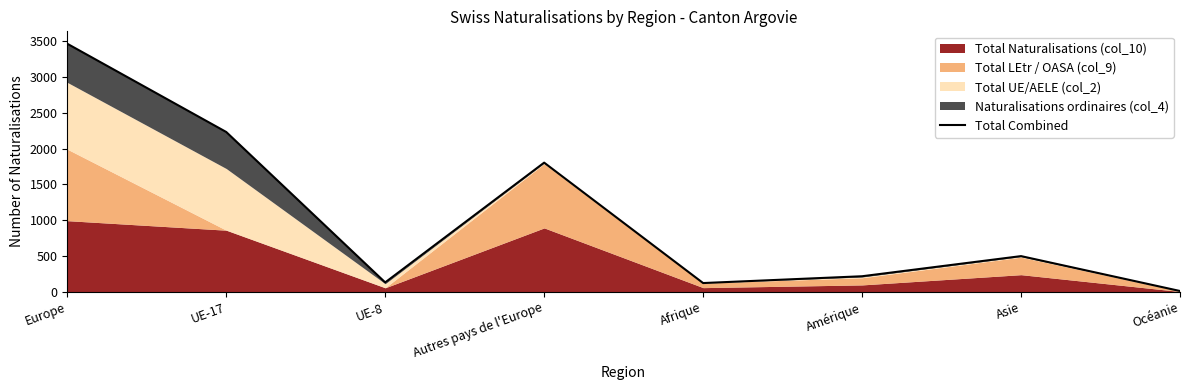

Read the value at Afrique, to the nearest 50.

100